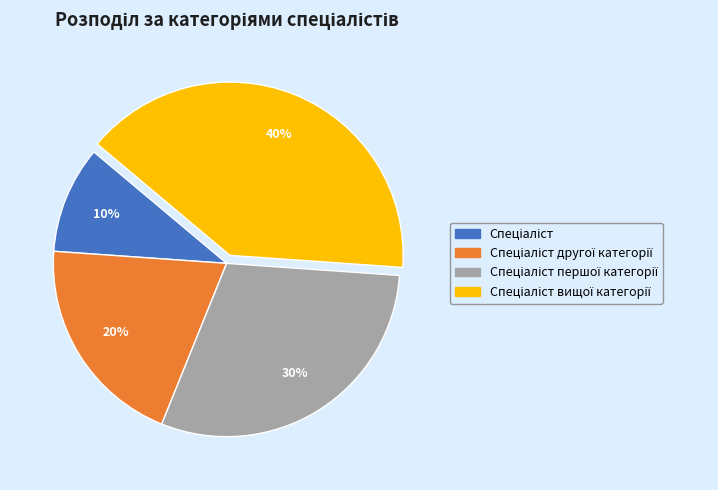

Is there a majority slice in this chart?

No